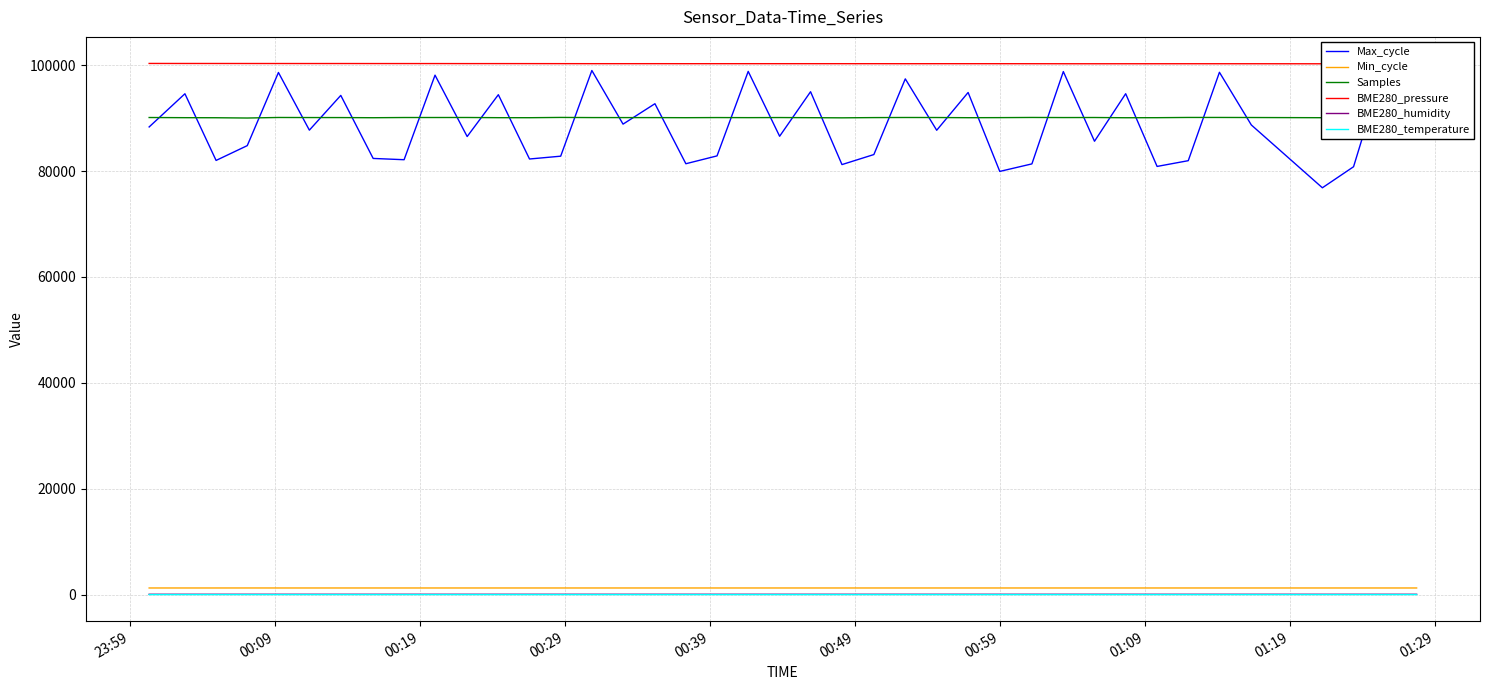

True or false: Samples and Min_cycle cross at least once.

False